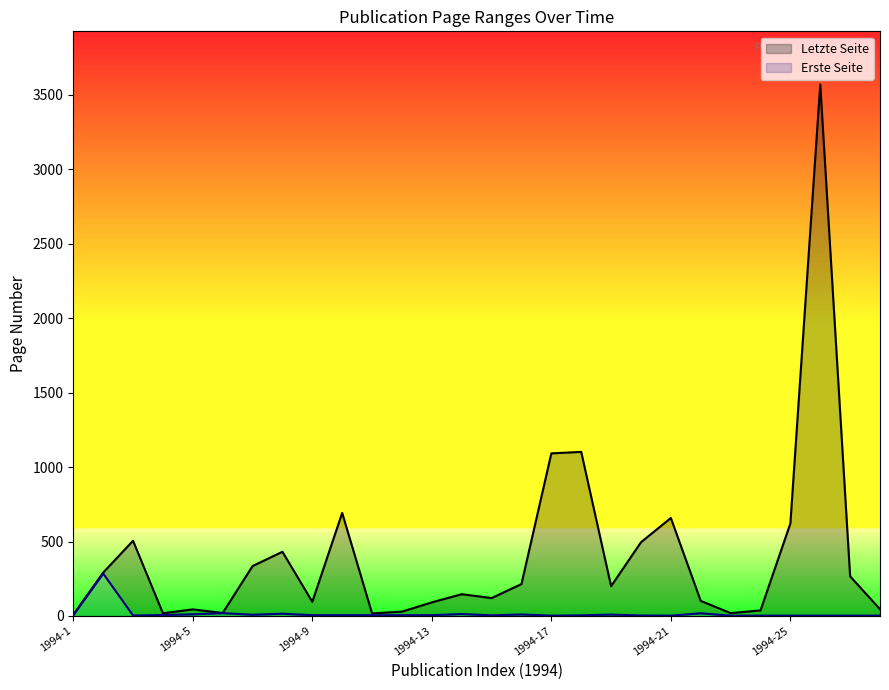

What is the sum of the Erste Seite values at 1994-15 and 1994-4?

10